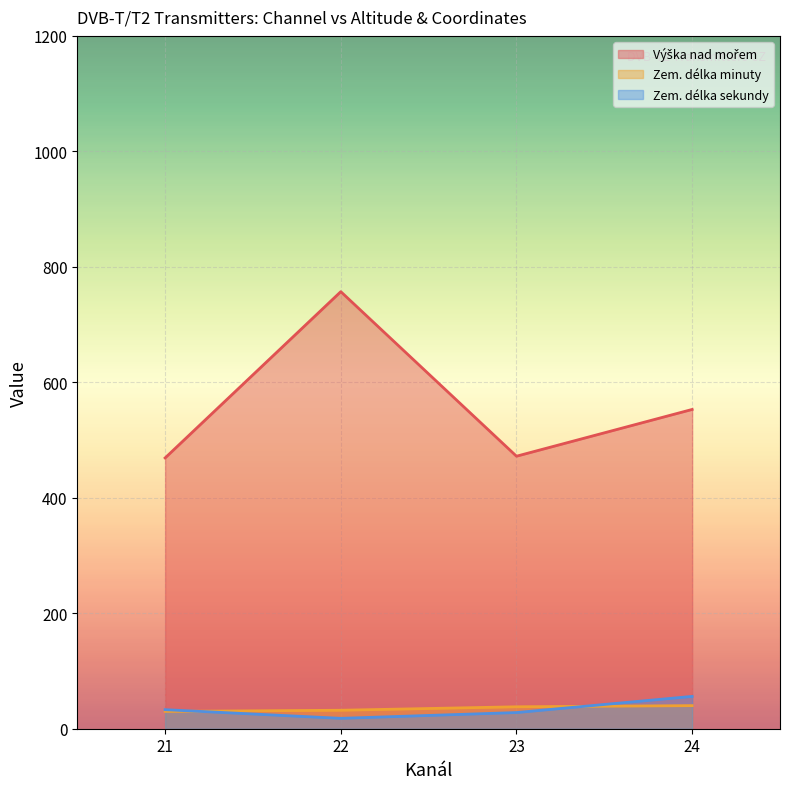

Rank the series at 21 from lowest to highest value.

Zem. délka minuty, Zem. délka sekundy, Výška nad mořem